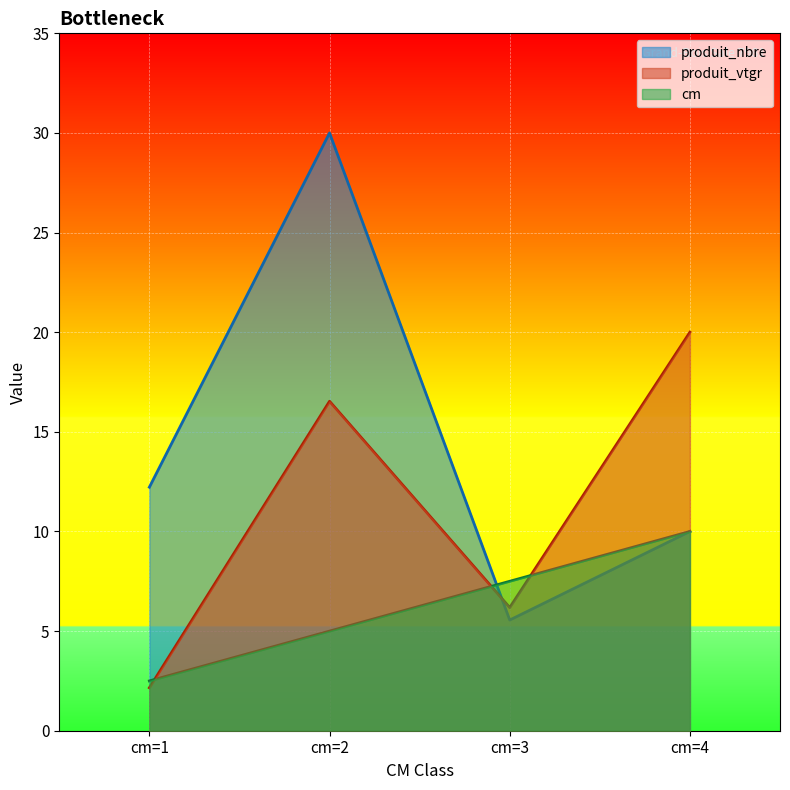

How many cm values are between 5 and 10?

3